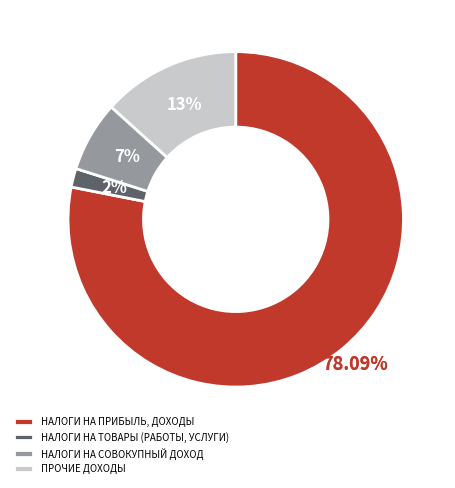

Rank the categories by value from highest to lowest.

НАЛОГИ НА ПРИБЫЛЬ, ДОХОДЫ, ПРОЧИЕ ДОХОДЫ, НАЛОГИ НА СОВОКУПНЫЙ ДОХОД, НАЛОГИ НА ТОВАРЫ (РАБОТЫ, УСЛУГИ)